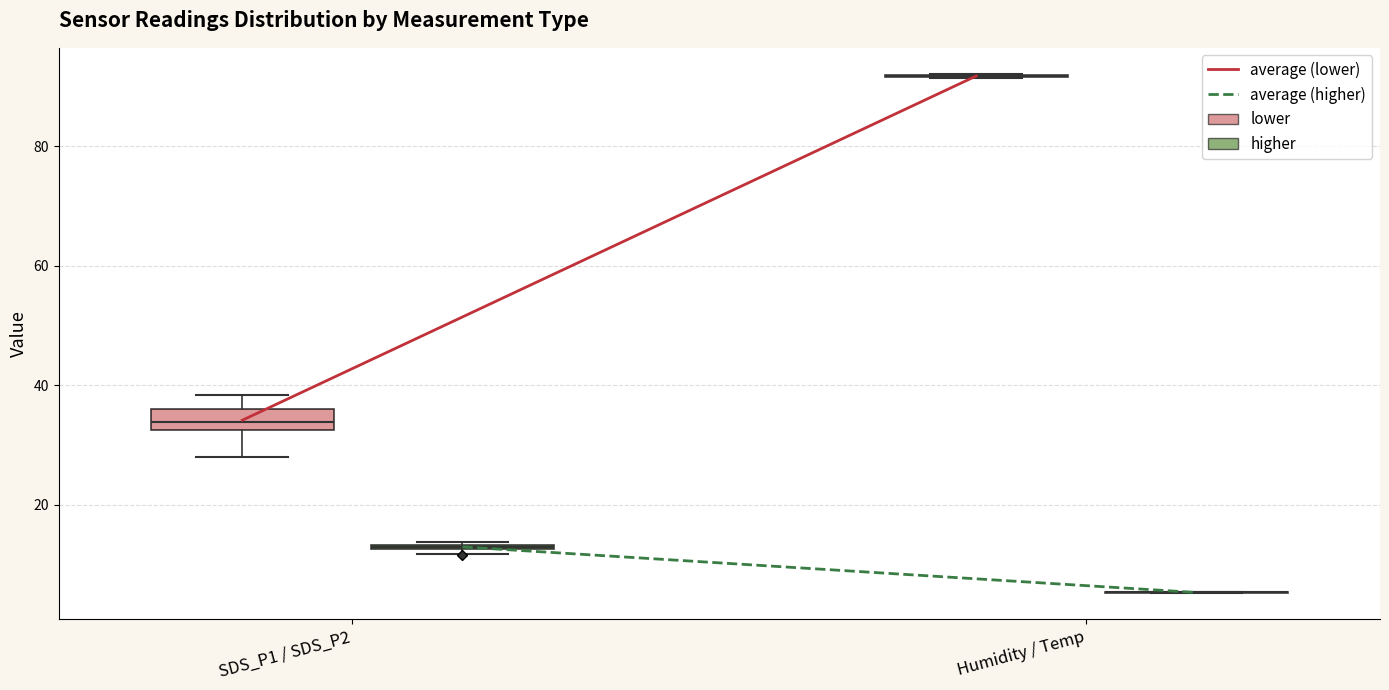

Which box is the tallest, from its lower edge to its upper edge?

SDS_P1 / SDS_P2 (lower)